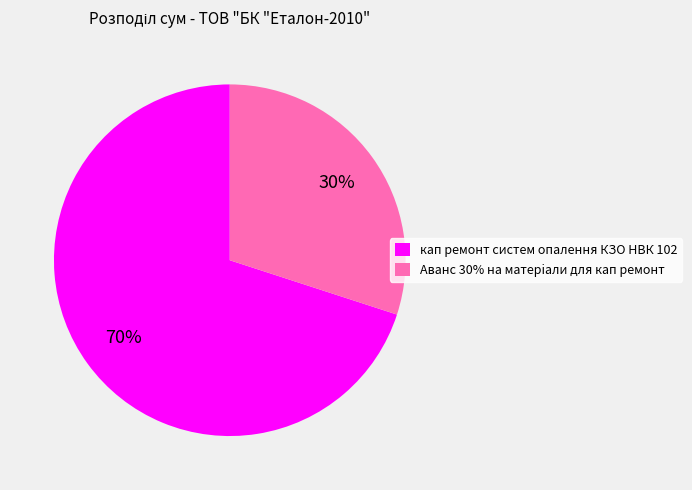

To the nearest percent, what portion does кап ремонт систем опалення КЗО НВК 102 represent?

70%